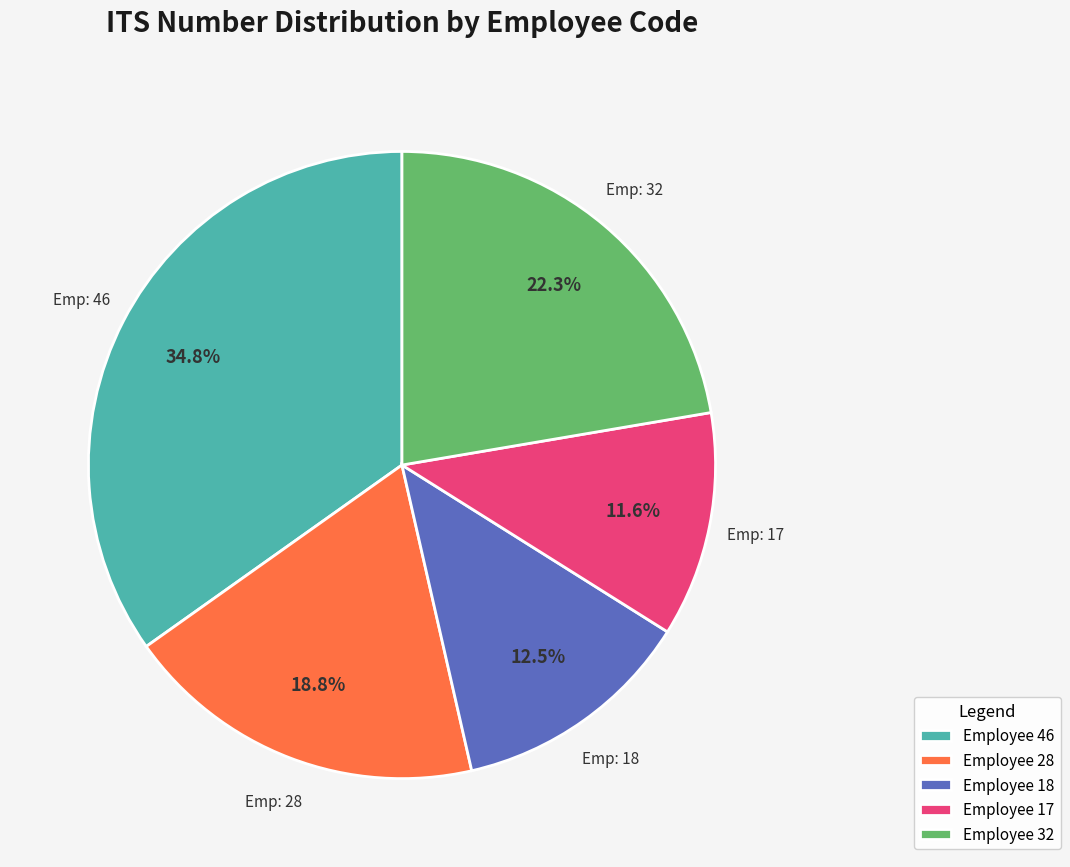

What is the smallest slice in the pie chart?

Employee 17